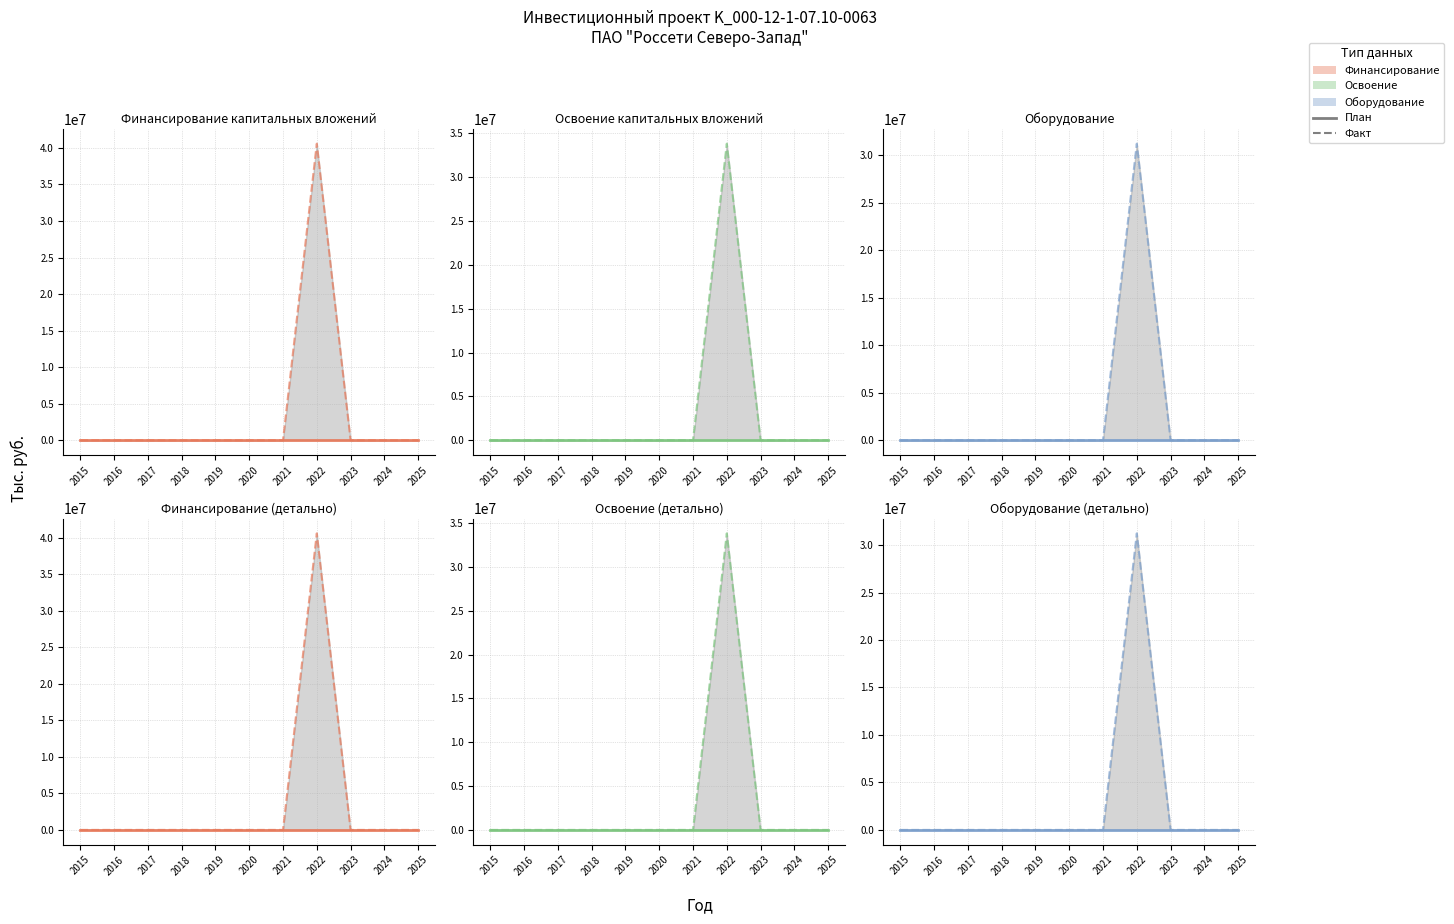

The Финансирование (Факт) series shows 0 at 2019. True or false?

True